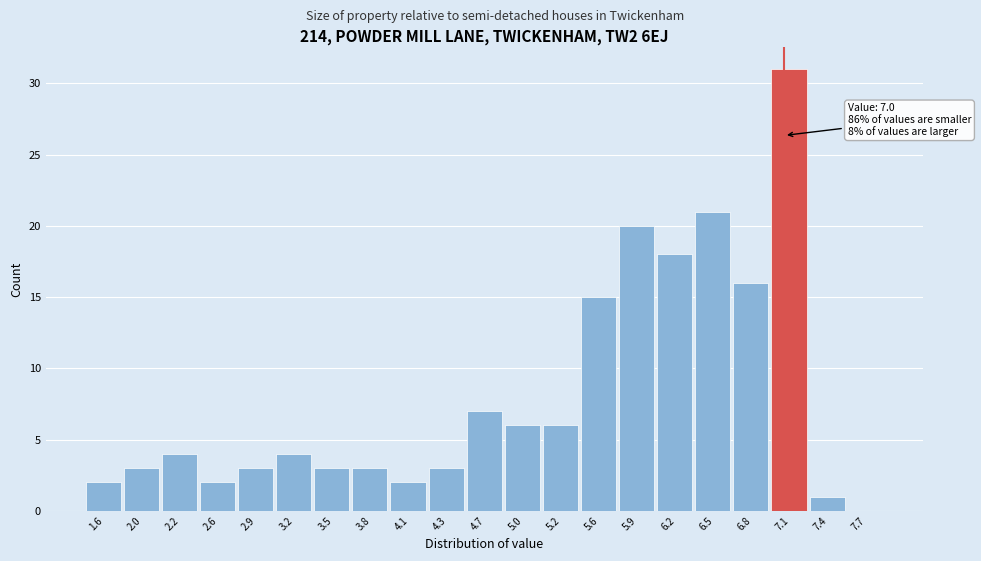

Over which range of the x-axis is the bar tallest?

6.9 to 7.2